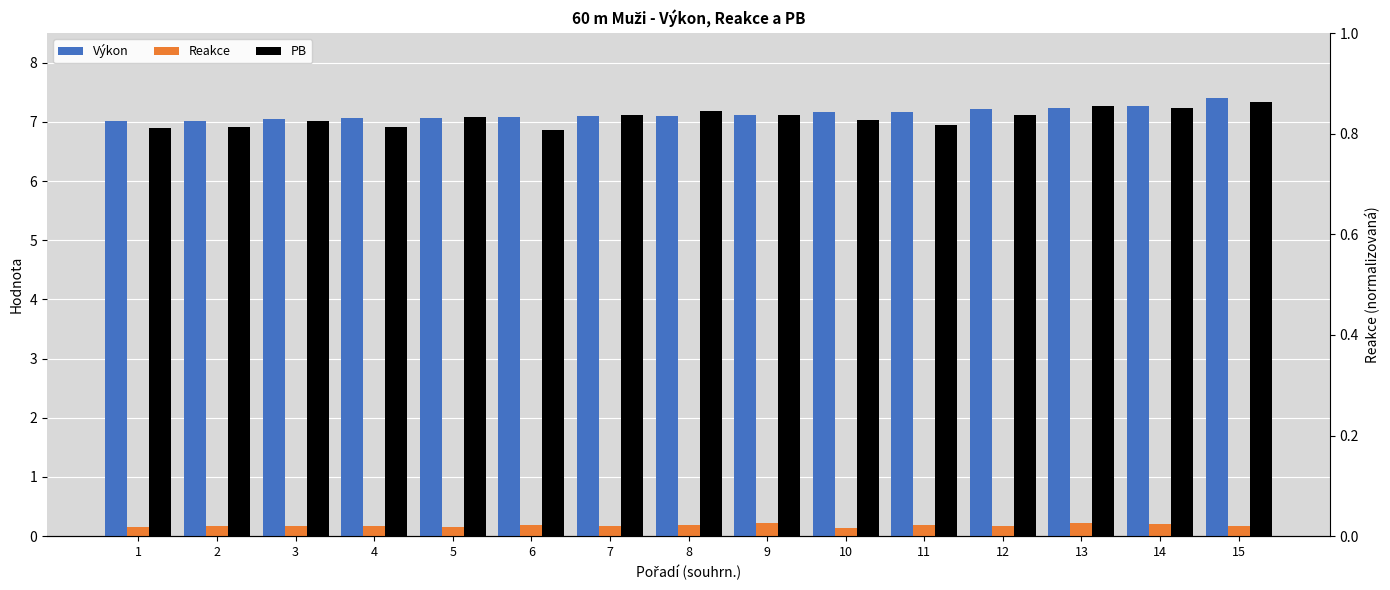

Is it true that PB equals 9.2 at 1?

False